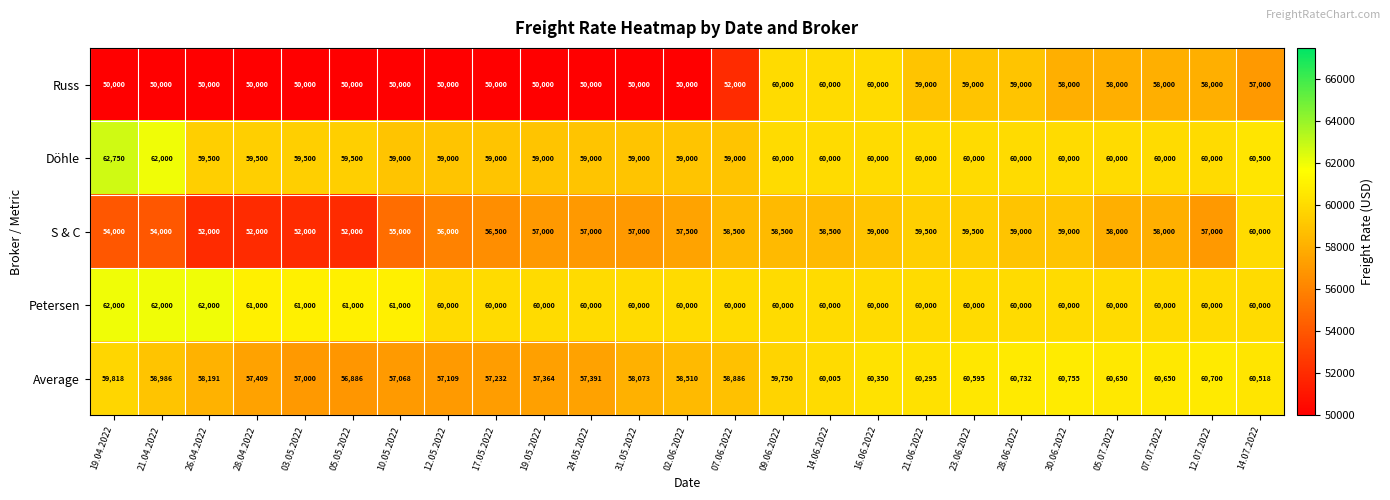

The Petersen series shows 60000 at 09.06.2022. True or false?

True